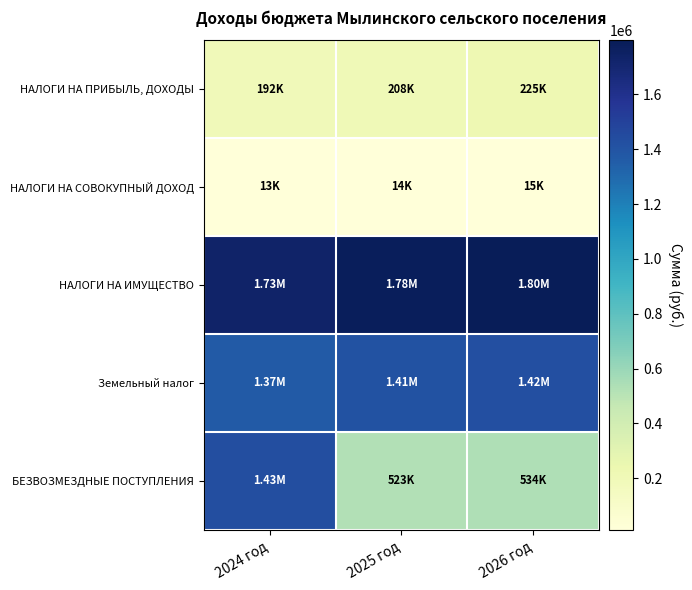

Rank the series by their maximum value, from highest to lowest.

НАЛОГИ НА ИМУЩЕСТВО, БЕЗВОЗМЕЗДНЫЕ ПОСТУПЛЕНИЯ, Земельный налог, НАЛОГИ НА ПРИБЫЛЬ, ДОХОДЫ, НАЛОГИ НА СОВОКУПНЫЙ ДОХОД